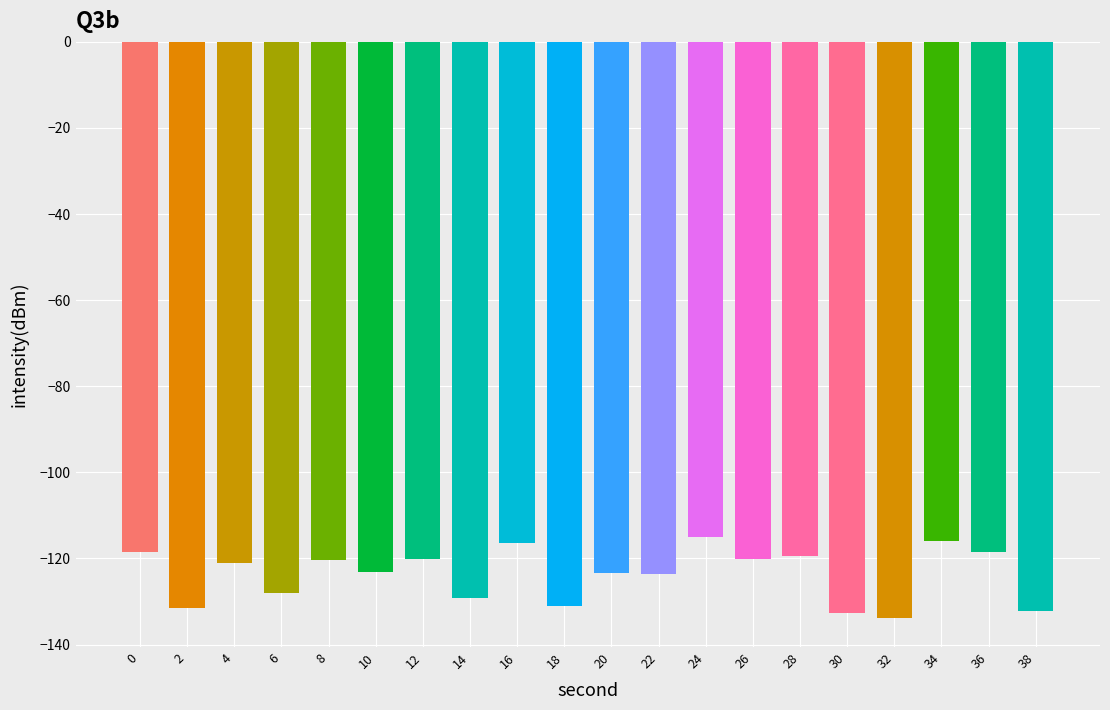

Count the number of categories in the chart.

20